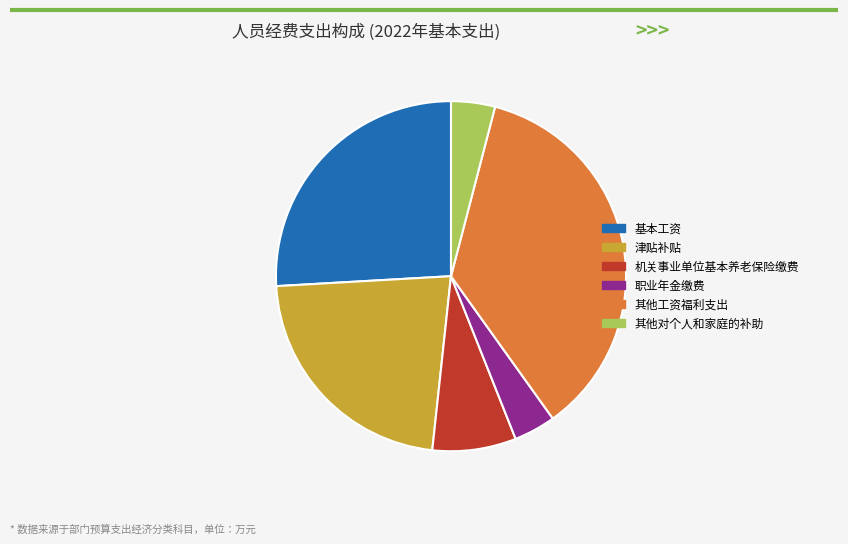

Is there any slice that represents more than half of the pie?

No